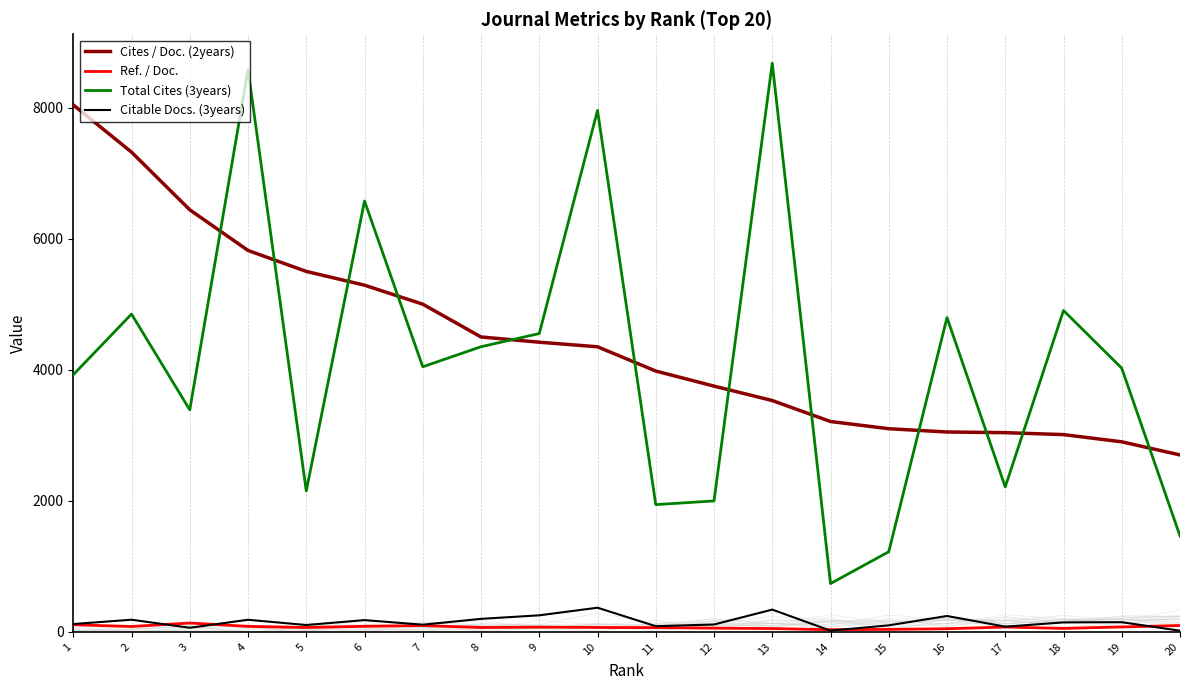

True or false: Total Cites (3years) has a value of 923.1 at 8.

False